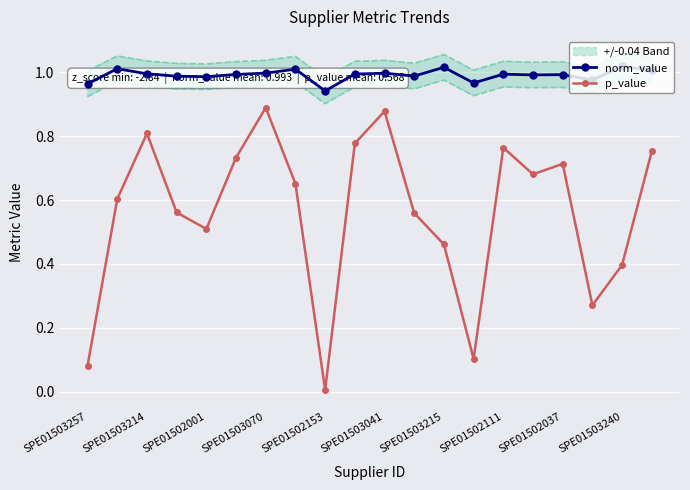

Is this an area chart (filled region under the line)?

No